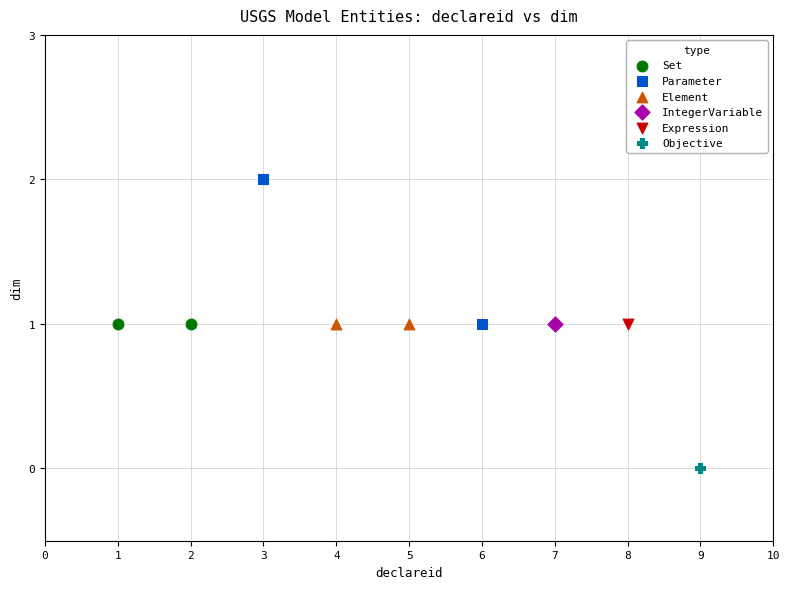

Which series reaches the minimum Y coordinate?

Objective